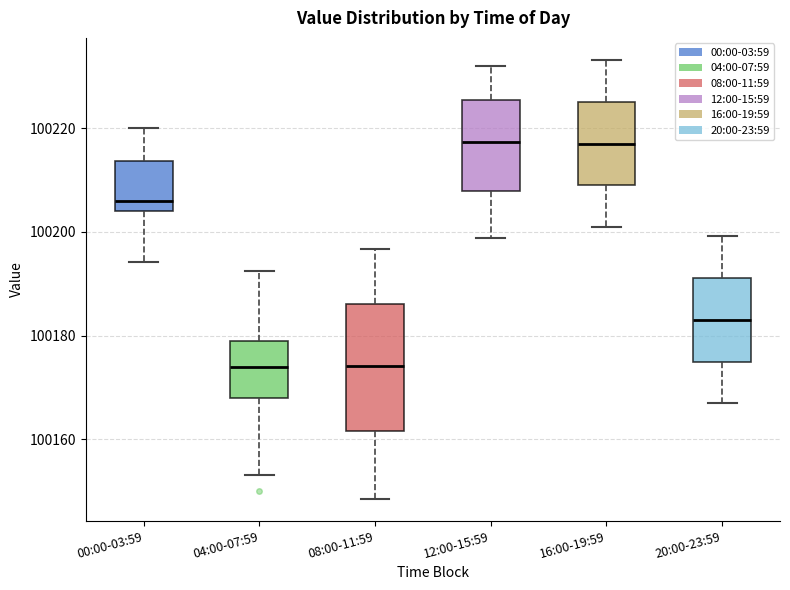

Reading left to right, transcribe this box plot: for each box, give where its median line is, the range the box spans, and where its two whiskers end, as read against the y-axis. The values are not printed on the chart, so give them approximately, as read against the axis.

00:00-03:59: median 100206, box 100204 to 100214, whiskers 100194 to 100220
04:00-07:59: median 100174, box 100168 to 100178, whiskers 100154 to 100192
08:00-11:59: median 100174, box 100162 to 100186, whiskers 100148 to 100196
12:00-15:59: median 100218, box 100208 to 100226, whiskers 100198 to 100232
16:00-19:59: median 100218, box 100208 to 100226, whiskers 100200 to 100234
20:00-23:59: median 100184, box 100174 to 100192, whiskers 100166 to 100200